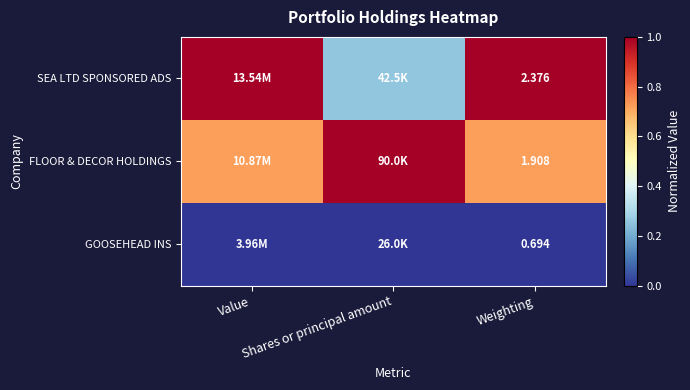

At which label does GOOSEHEAD INS reach its minimum?

Value